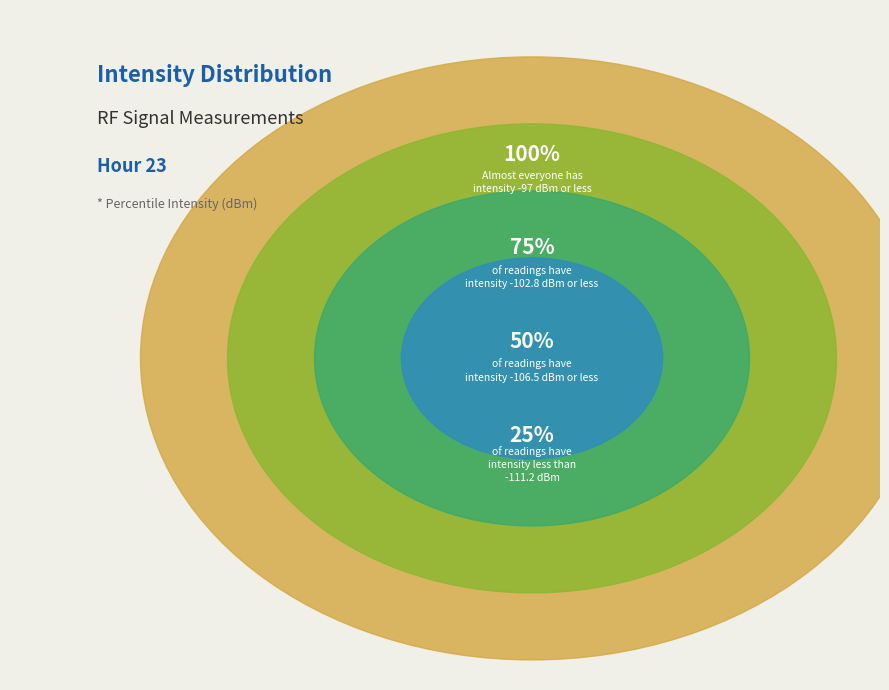

Does 11 represent more than half of the total?

No